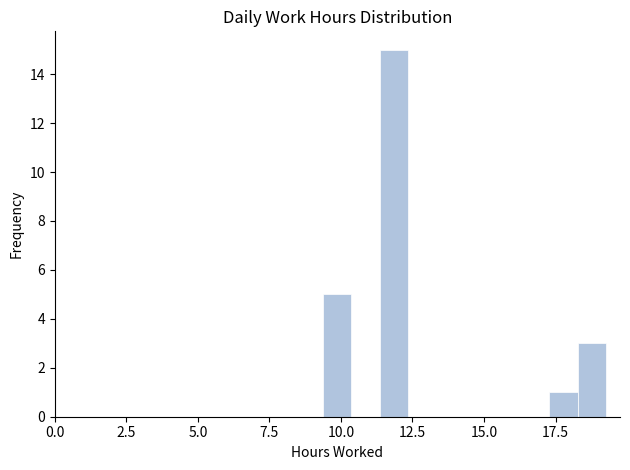

Read against the x-axis, roughly where is the centre of the tallest bar?

12.0